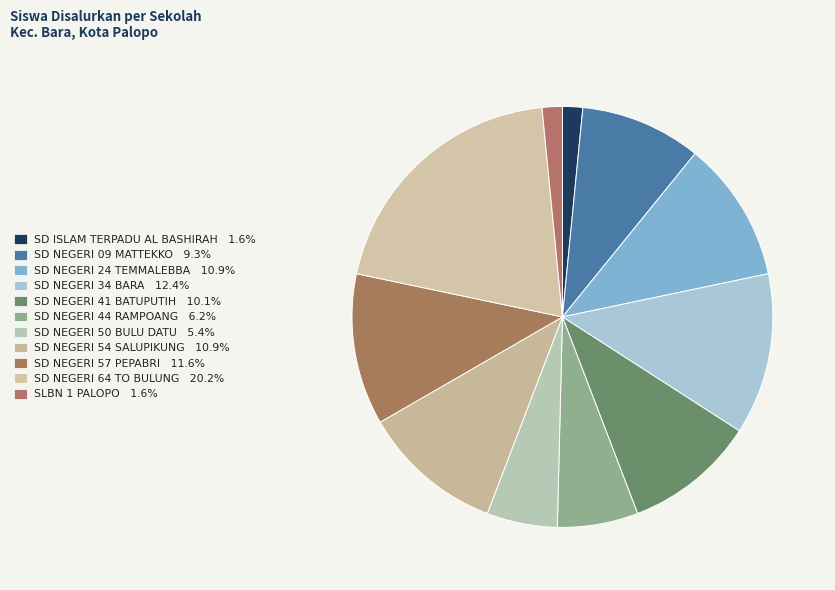

How many segments does this pie chart have?

11